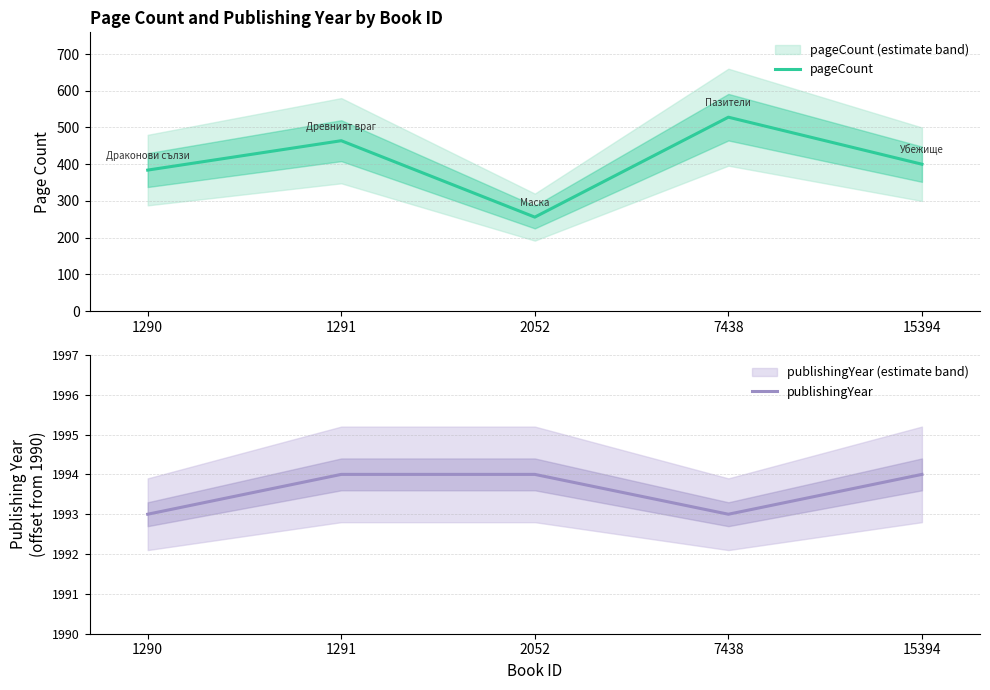

What is the difference between the maximum and minimum values in the pageCount series?

272